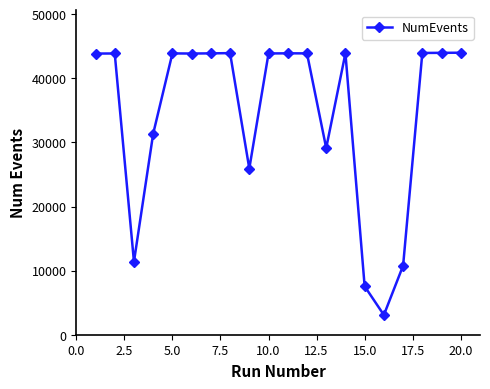

What is the value of the 12th point from the left?

43887